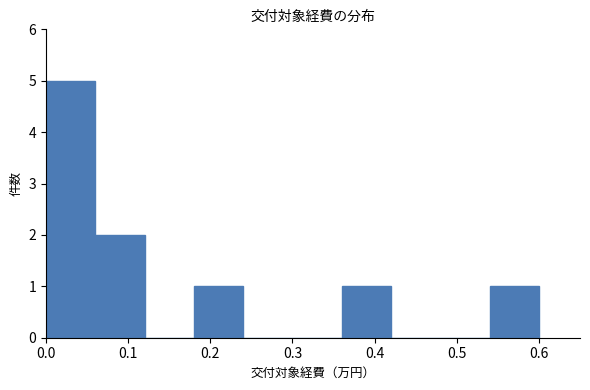

Which range on the x-axis has the tallest bar?

0.00 to 0.06